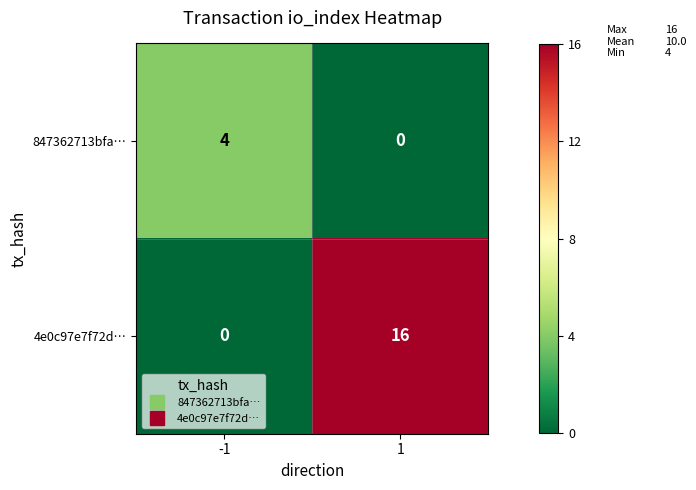

Rank the series by their average value, from highest to lowest.

4e0c97e7f72d…, 847362713bfa…